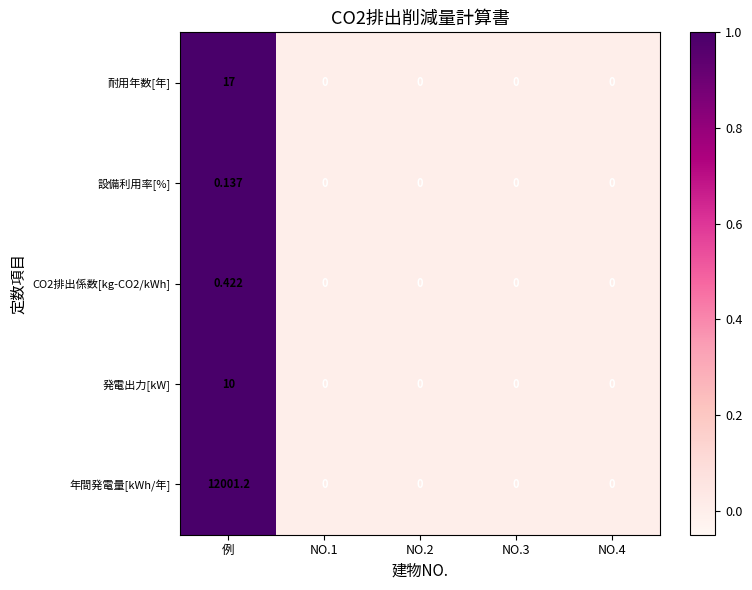

At which category is the sum across all series the highest?

例